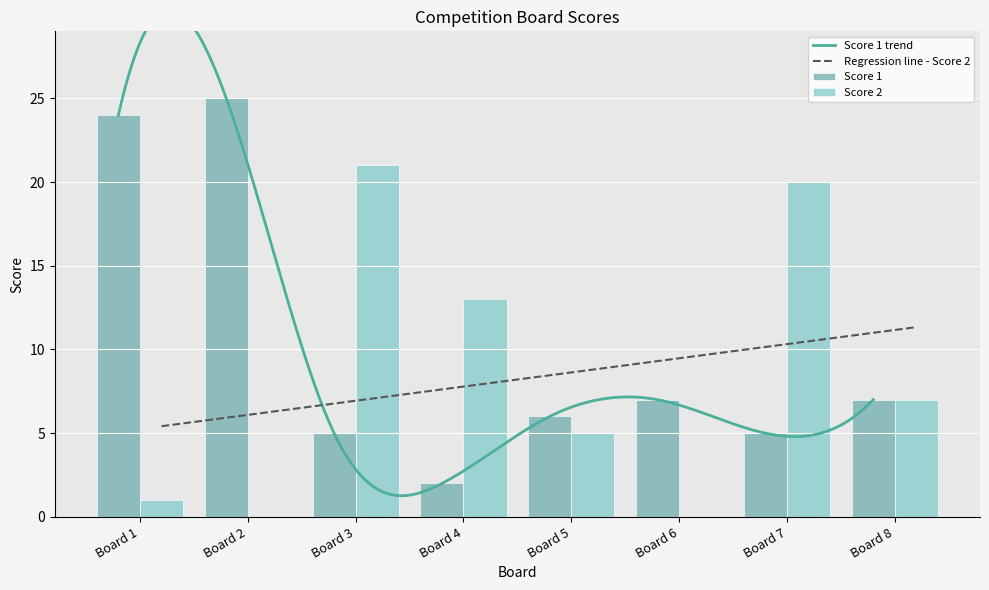

What is the maximum value for Score 2?

21